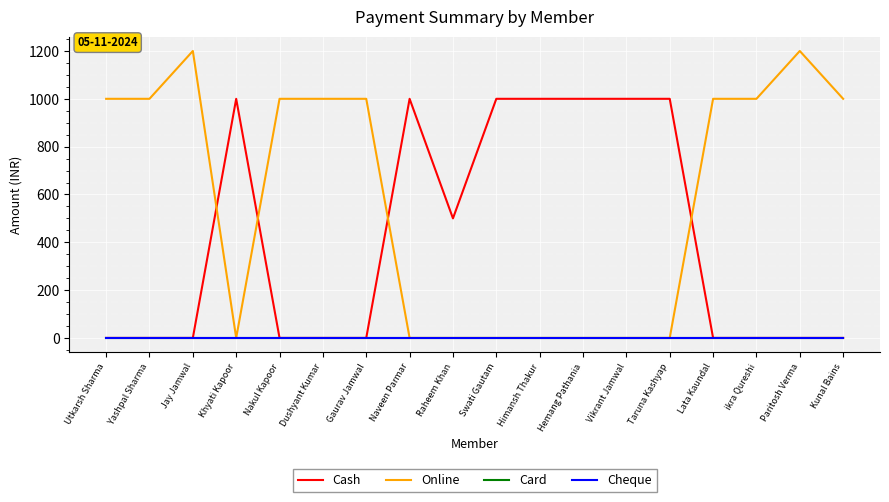

At which category does Online reach its first local valley?

Khyati Kapoor